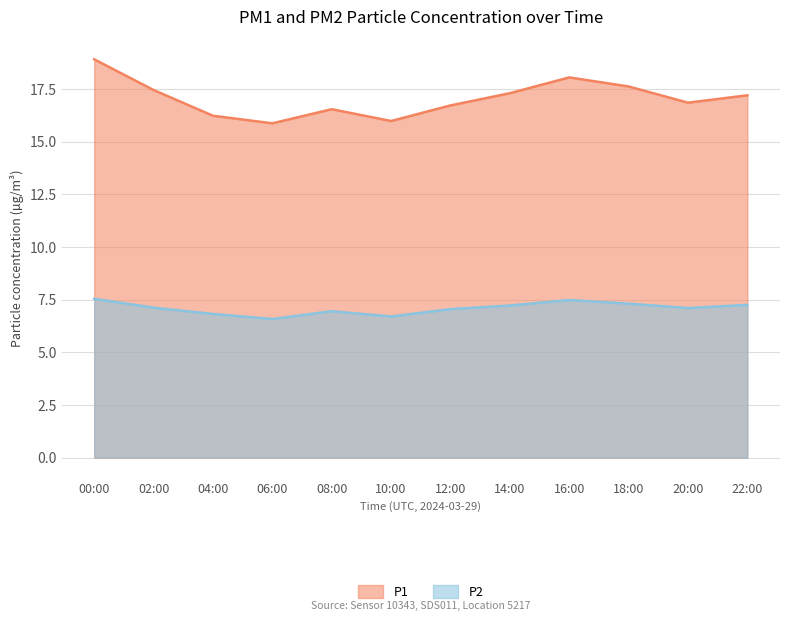

How many lines are shown in the chart?

2